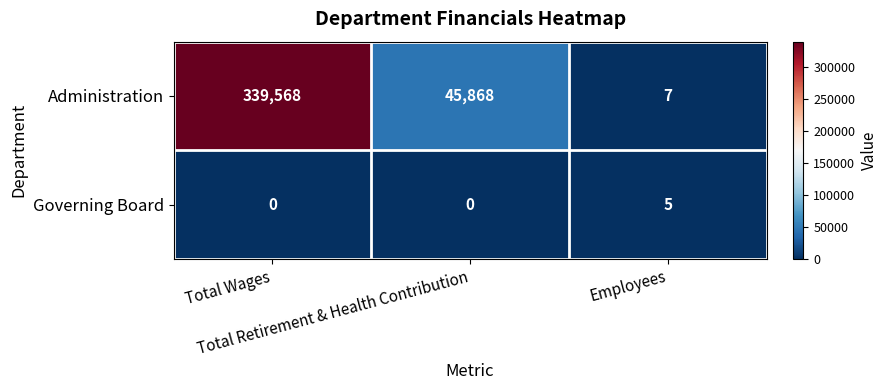

Which series has the widest spread of values?

Administration